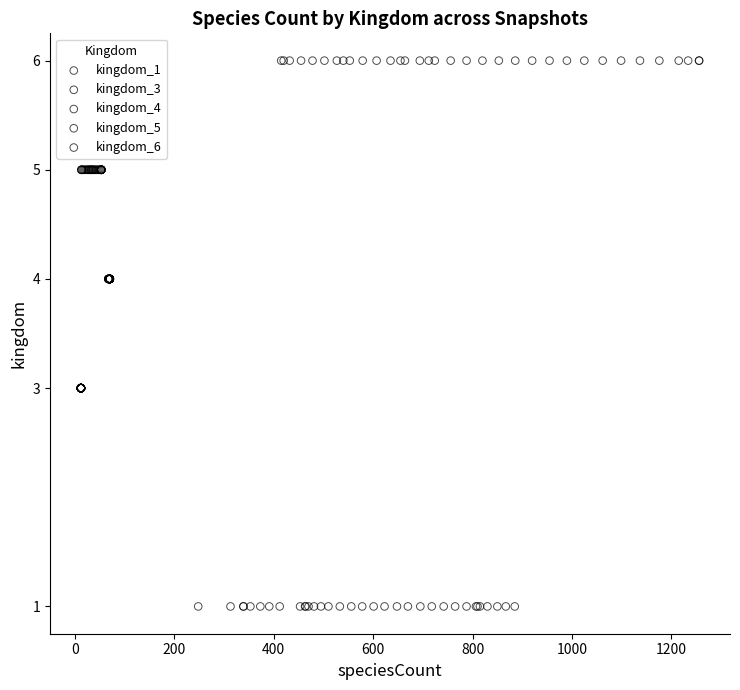

What are all the series names shown in the legend?

kingdom_1, kingdom_3, kingdom_4, kingdom_5, kingdom_6